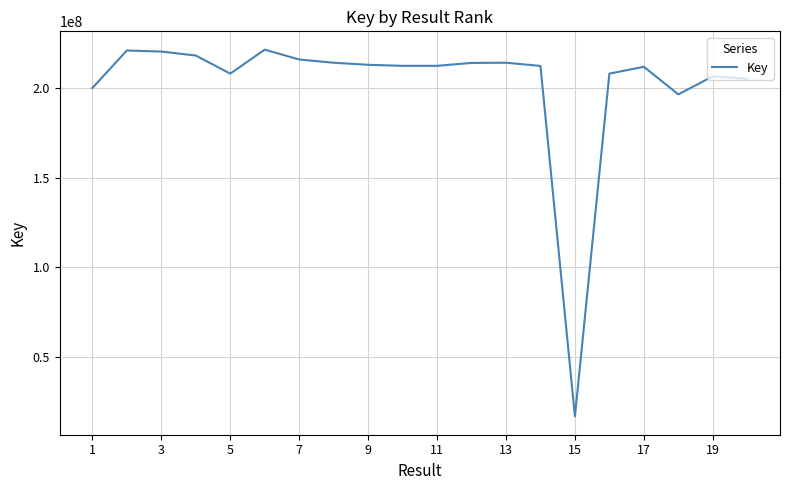

What is the smallest value displayed?

16621485